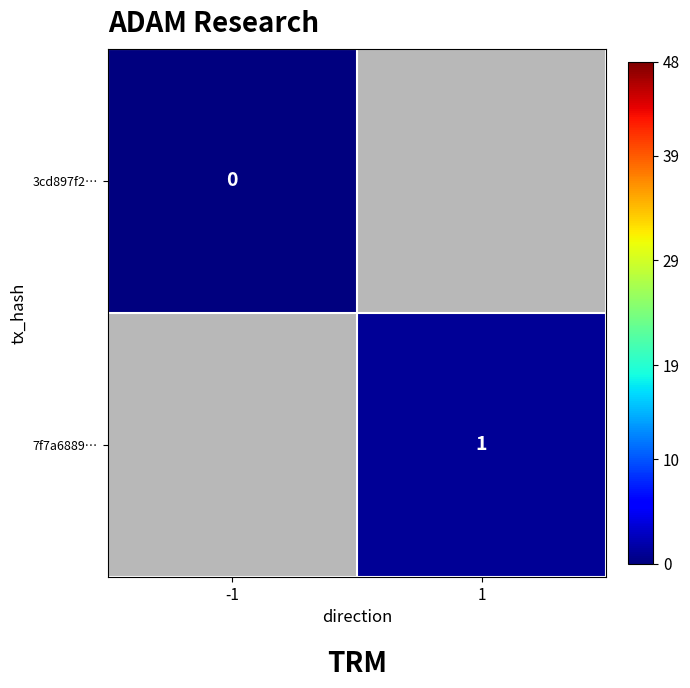

Is it true that 7f7a6889… equals 1 at 1?

True